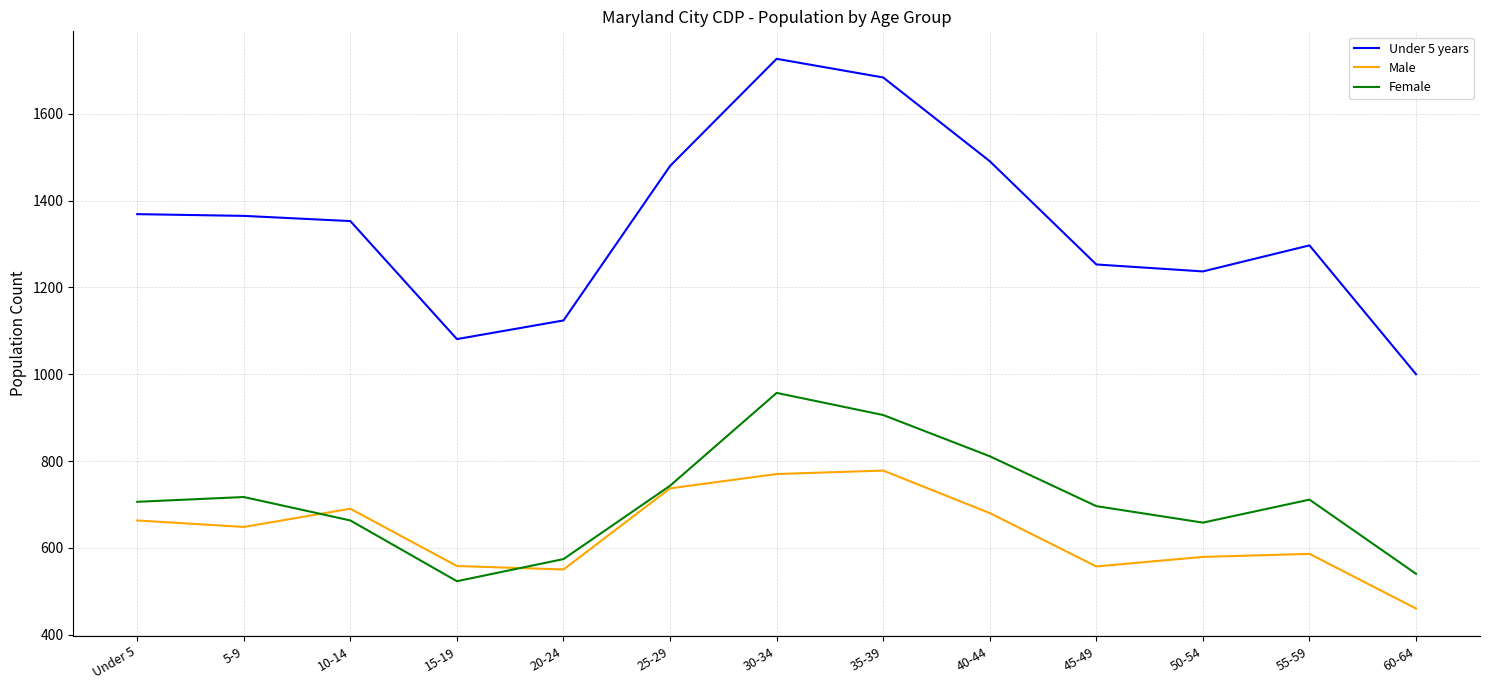

What position from the right is 30-34?

7